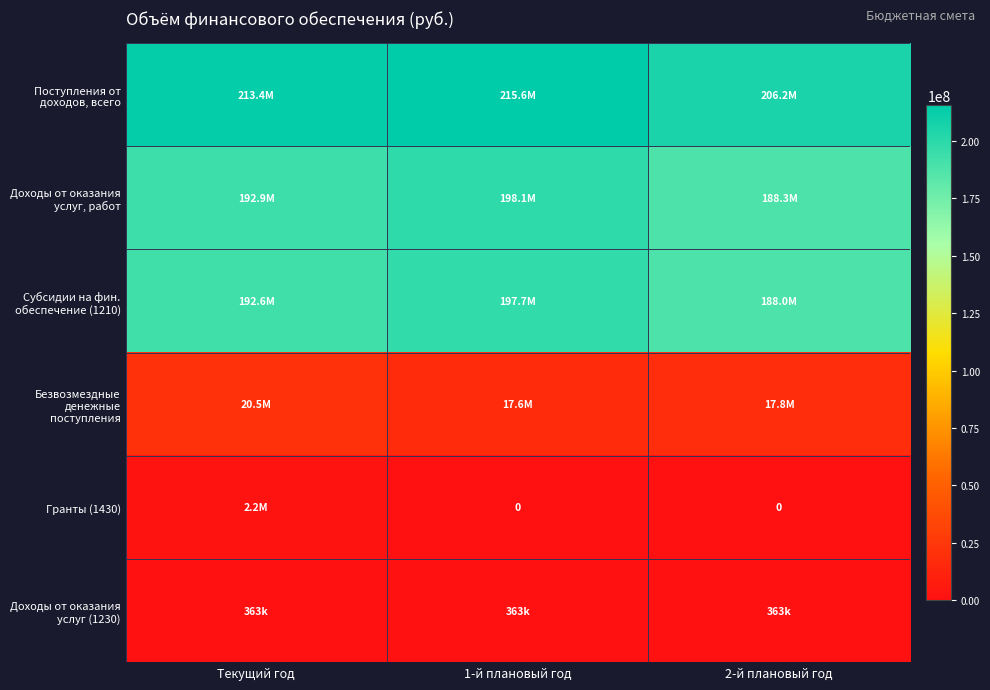

Rank the series by their maximum value, from highest to lowest.

Поступления от доходов, всего, Доходы от оказания услуг, работ, Субсидии на фин. обеспечение (1210), Безвозмездные денежные поступления, Гранты (1430), Доходы от оказания услуг (1230)